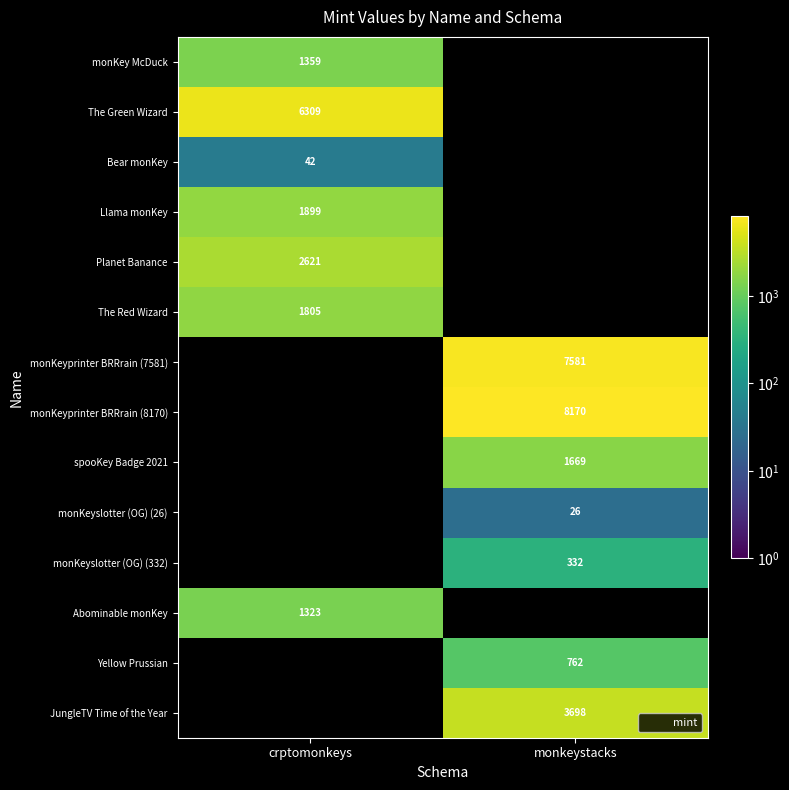

How many data points in Llama monKey are less than 1899?

1